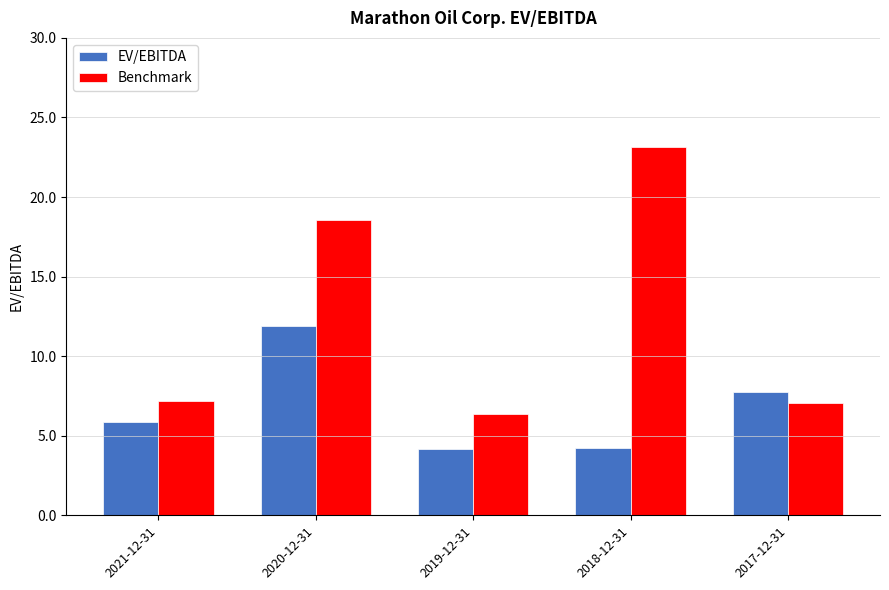

True or false: Benchmark has a value of 27.1 at 2020-12-31.

False